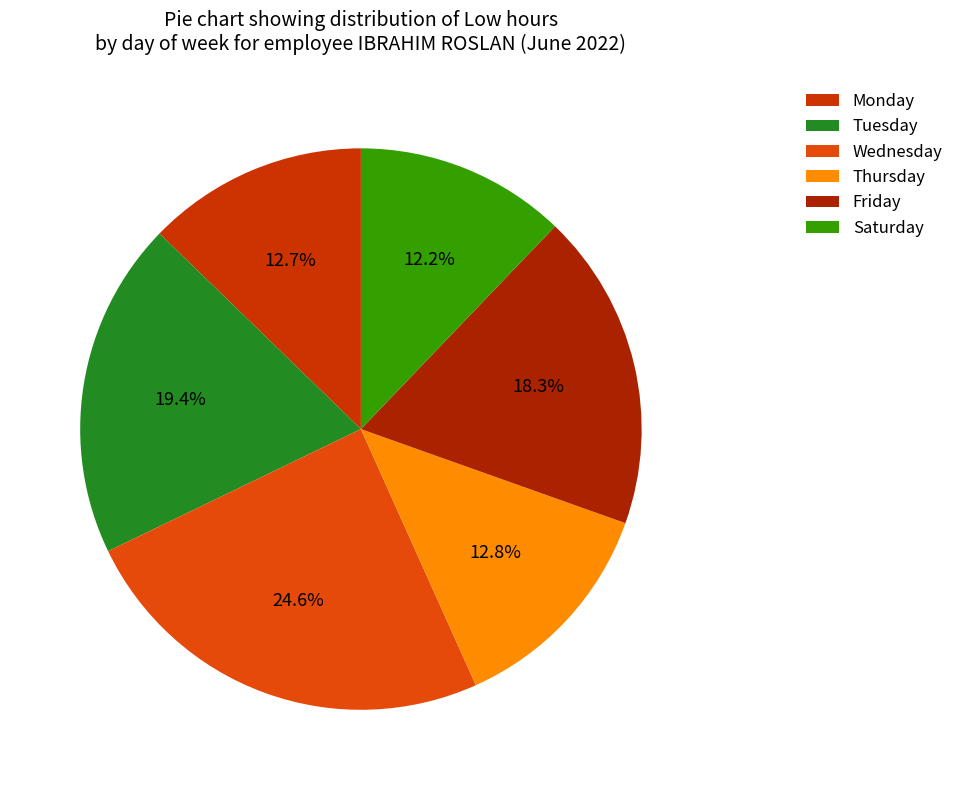

Does any single category account for the majority?

No